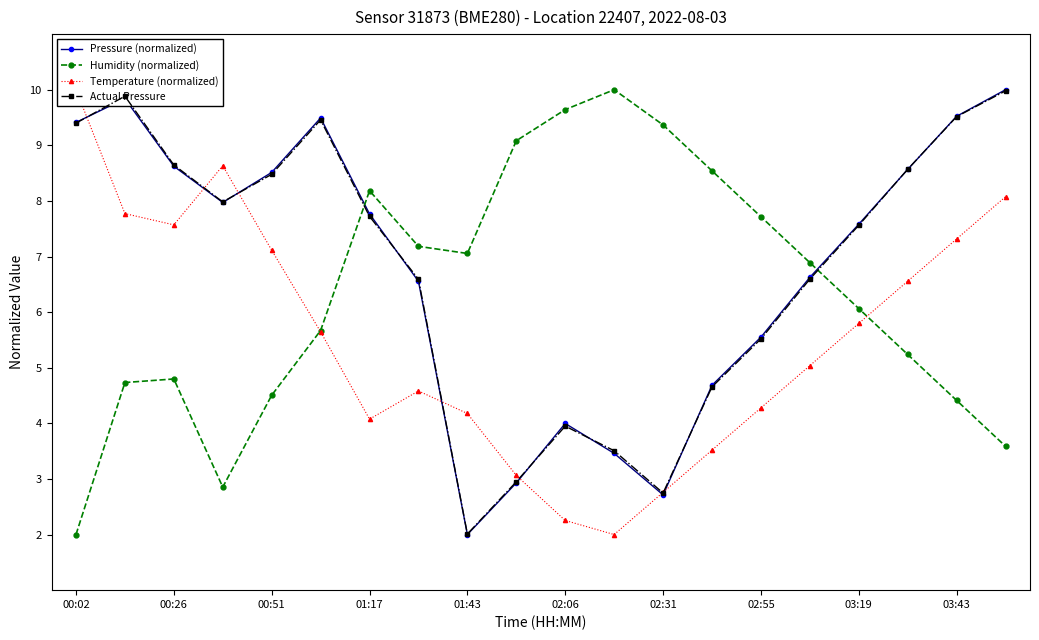

How many interior local valleys does the Pressure (normalized) series have?

3